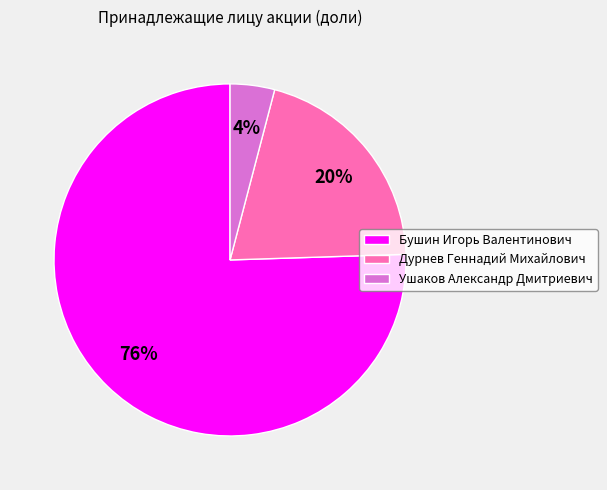

What is the ratio of the value at Ушаков Александр Дмитриевич to the value at Дурнев Геннадий Михайлович?

0.2